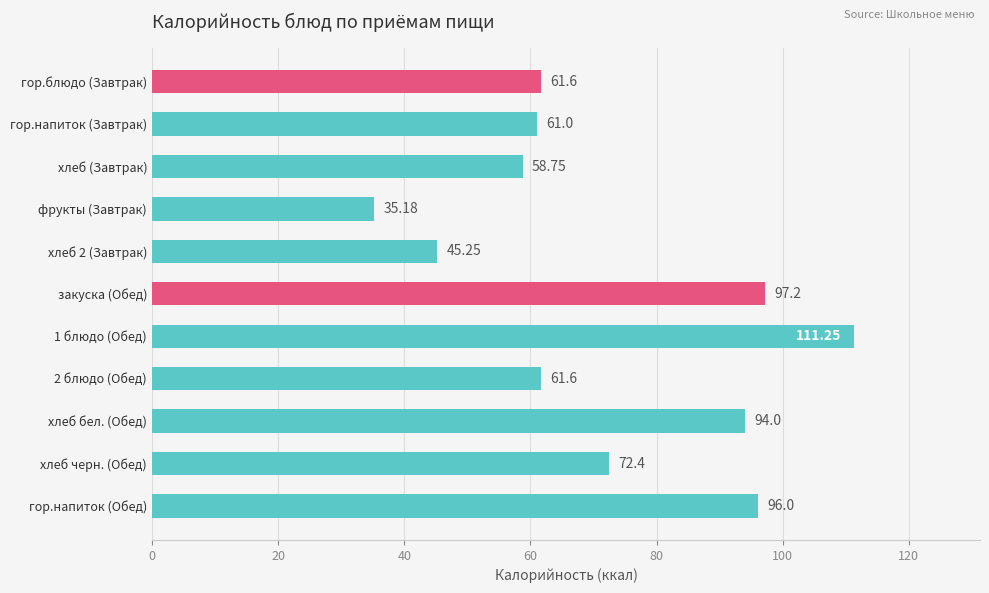

What is the smallest value displayed?

35.2